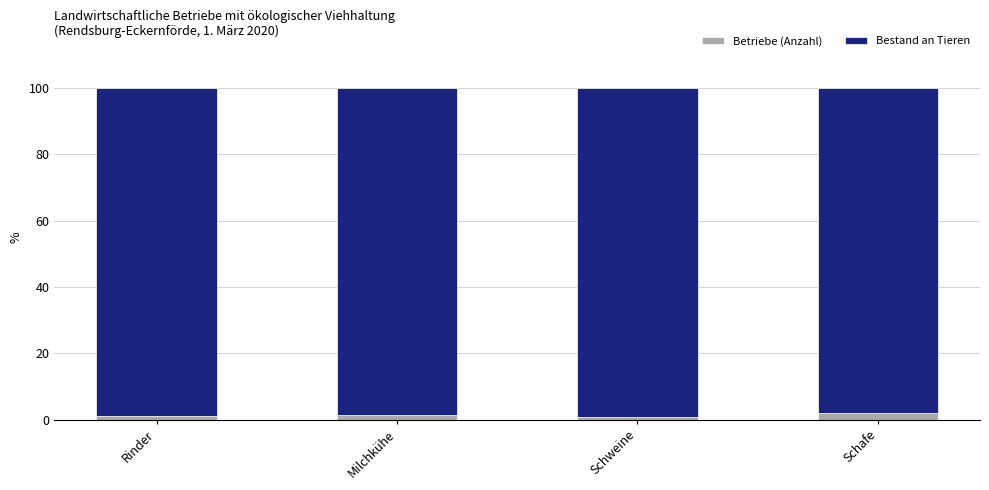

What are all the series names shown in the legend?

Betriebe (Anzahl), Bestand an Tieren